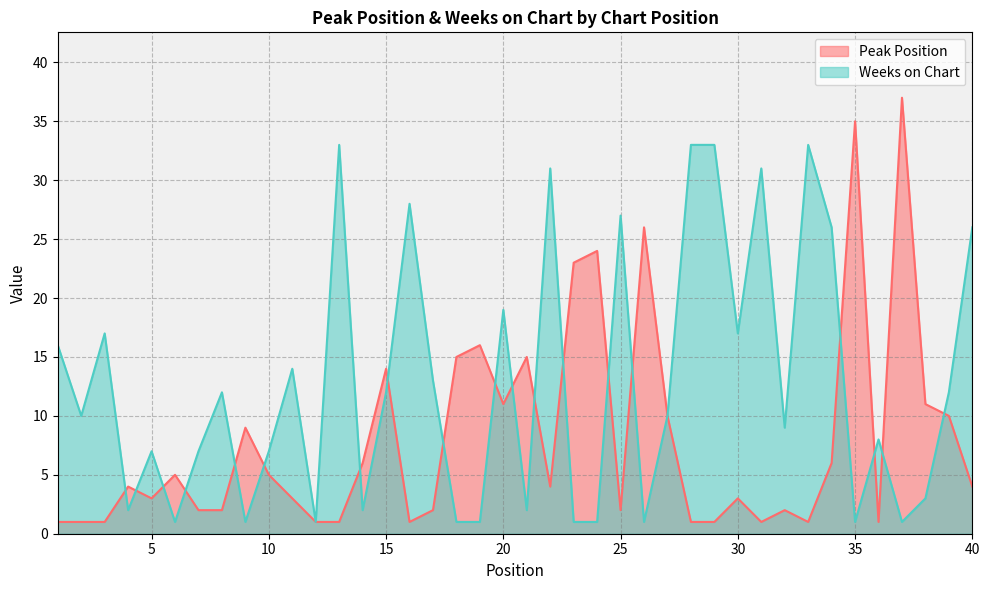

What is the value of the Weeks on Chart point at the 6th from the left?

1